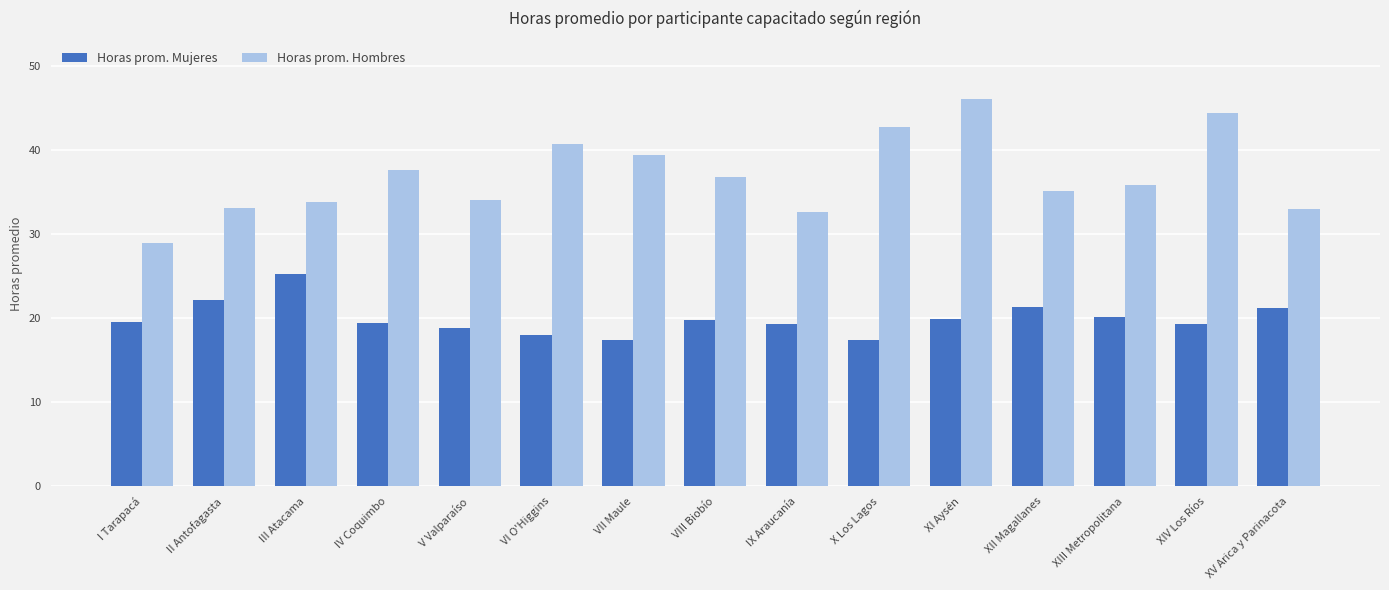

Which series has the largest range (max minus min)?

Horas prom. Hombres